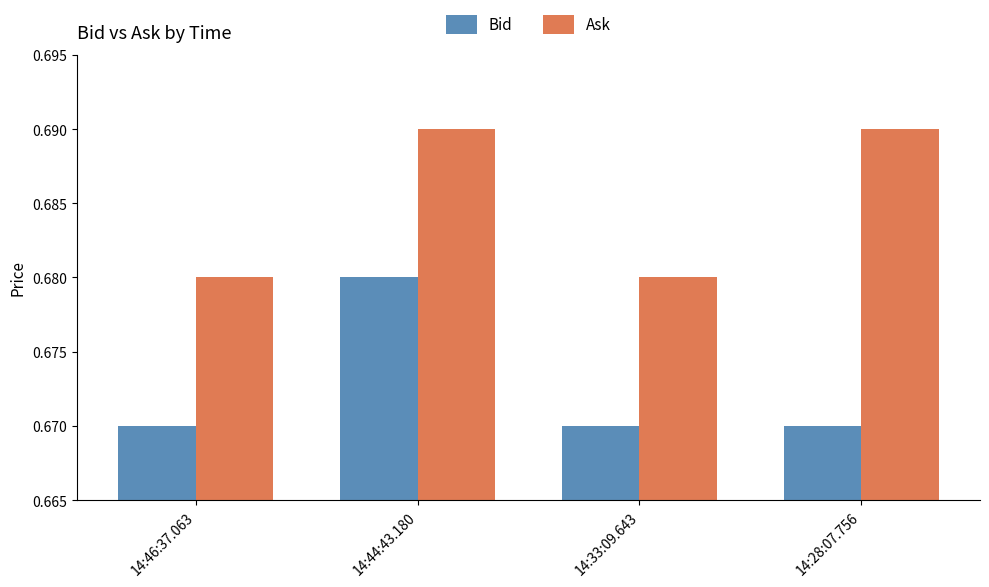

At how many categories does at least one series exceed 0?

4